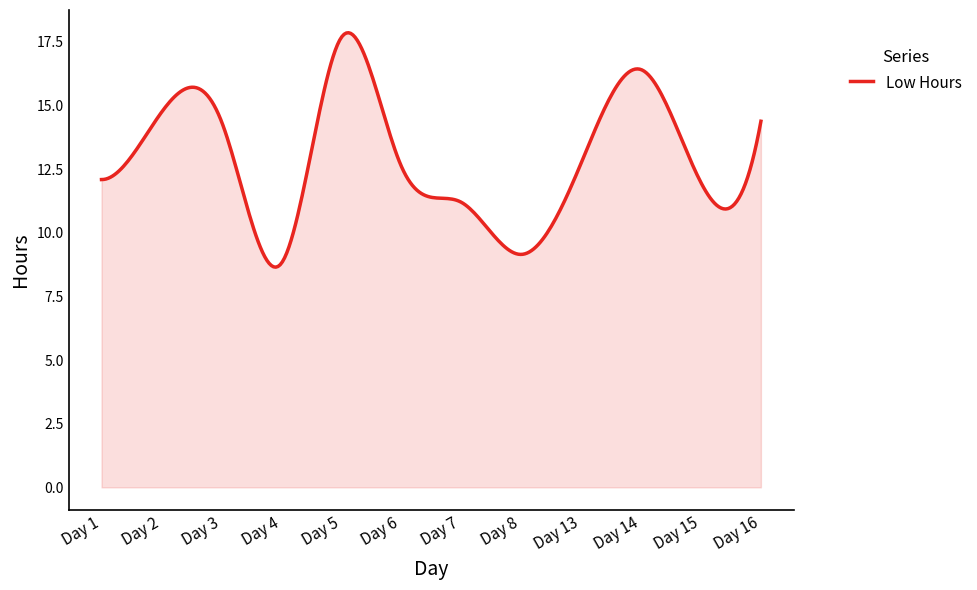

What is the smallest value displayed?

8.6